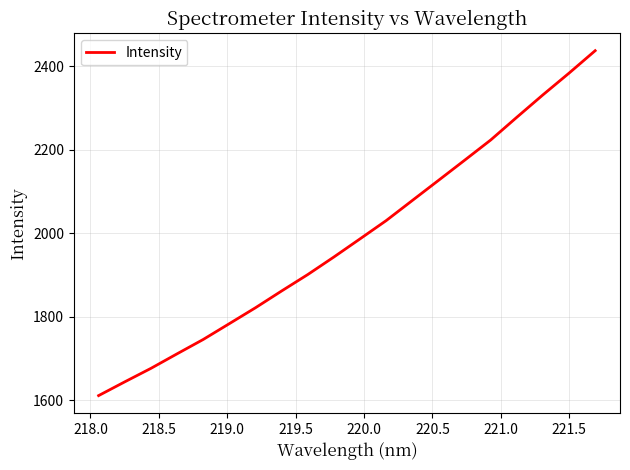

What is the smallest value displayed?

1610.7